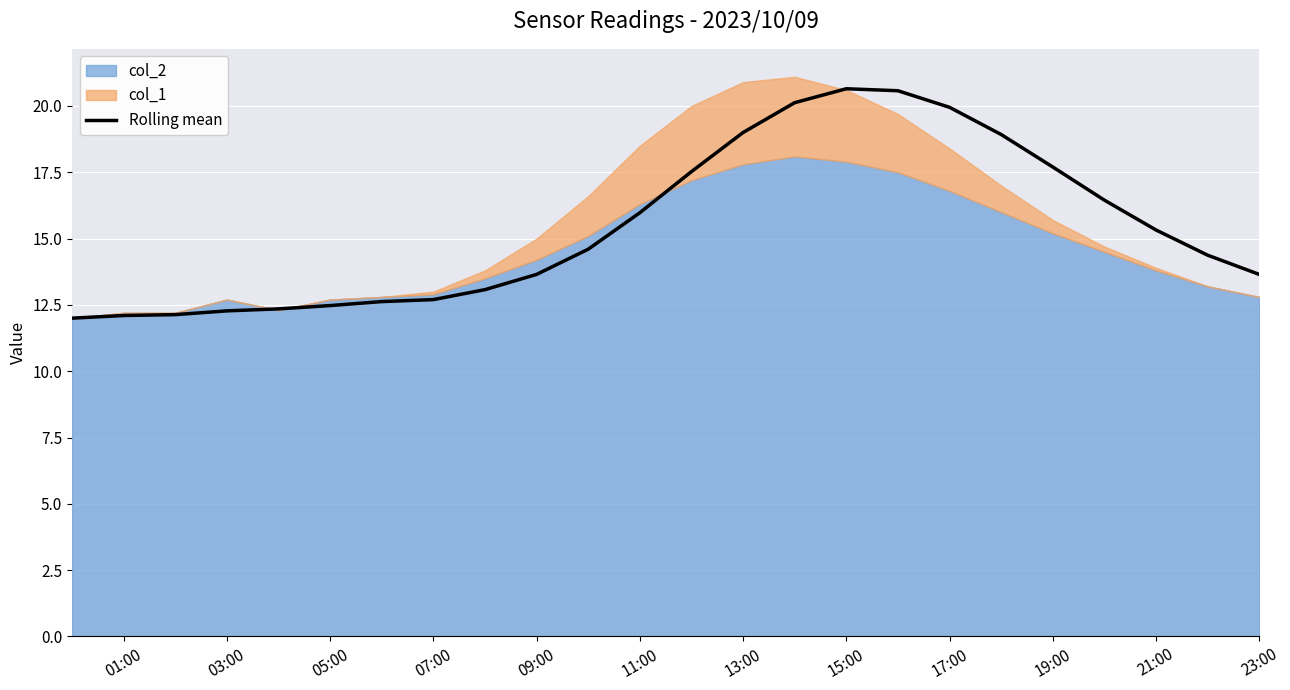

What is the average value?

15.4